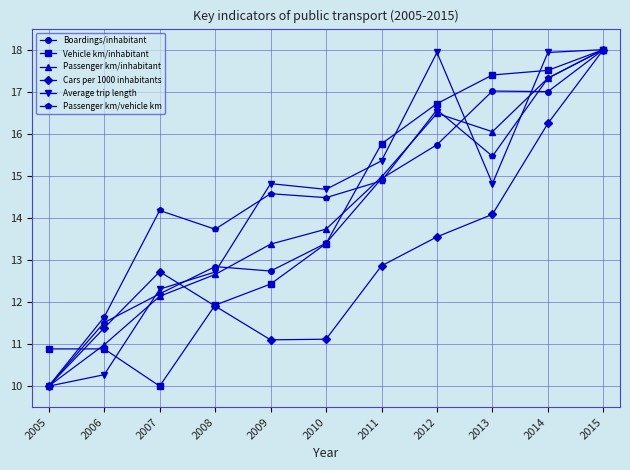

Read the Cars per 1000 inhabitants value at 2015.

18.0